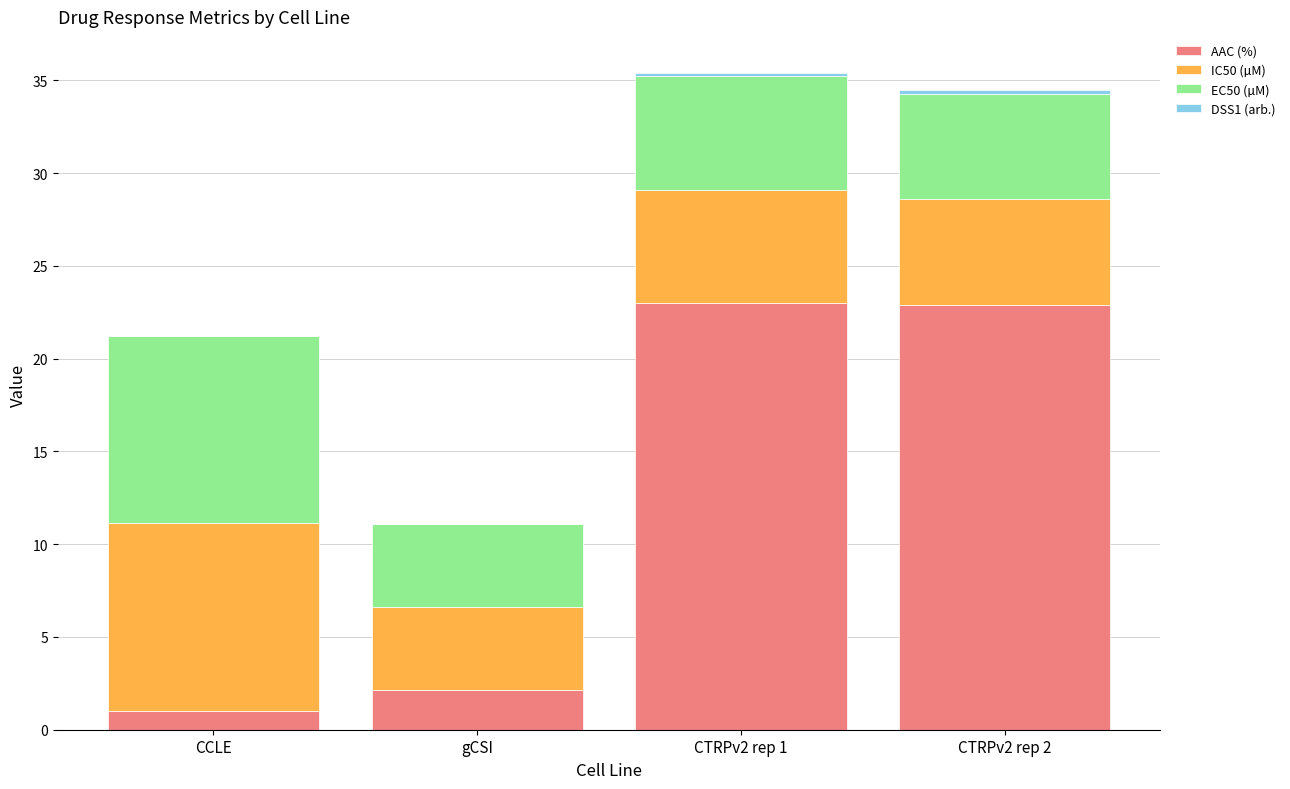

What is the total value across all series at CCLE?

21.2